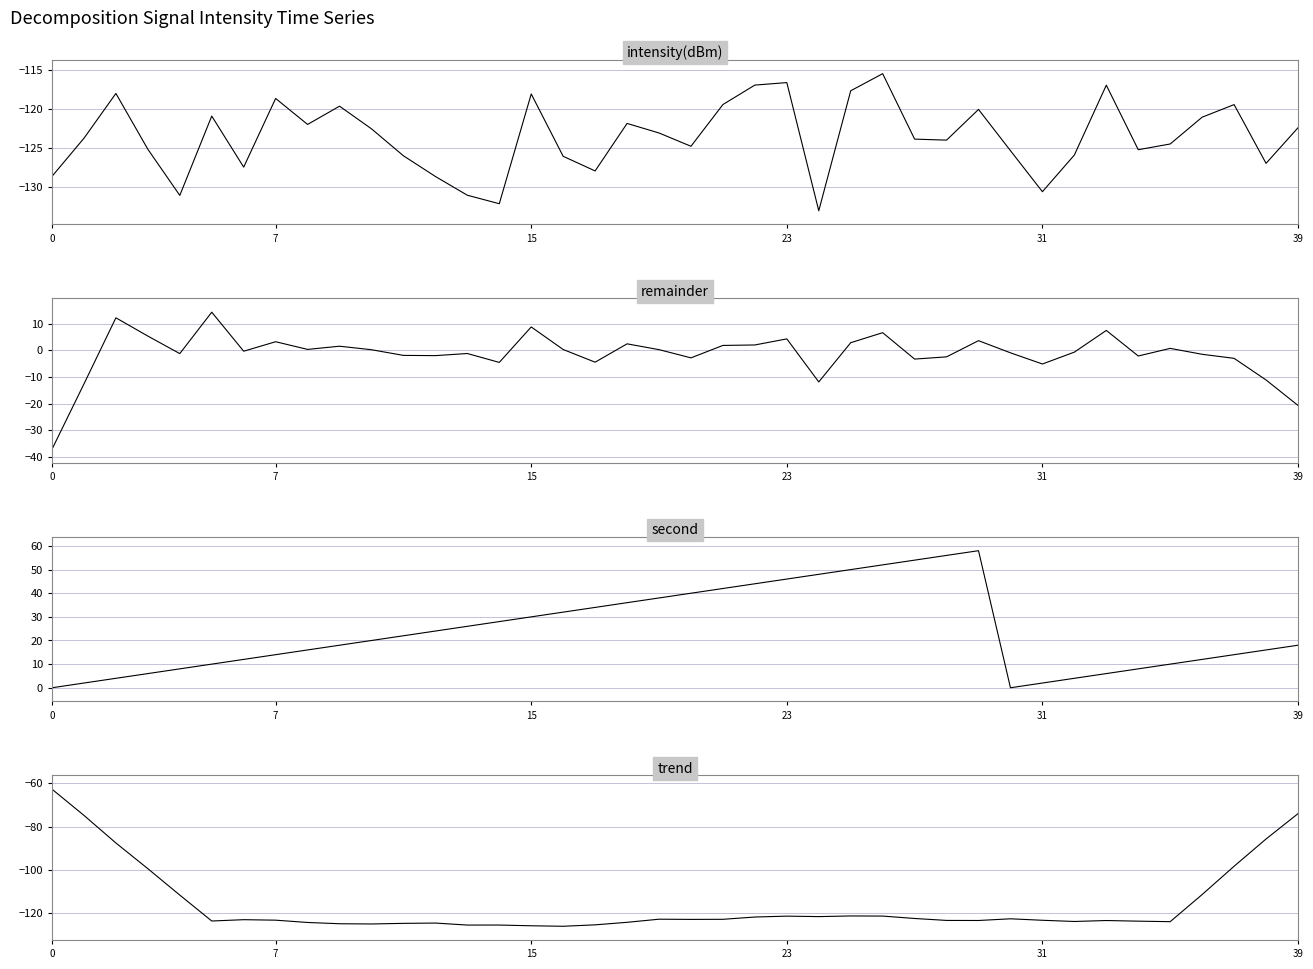

What is the difference between the highest and lowest values at 15?

130.3